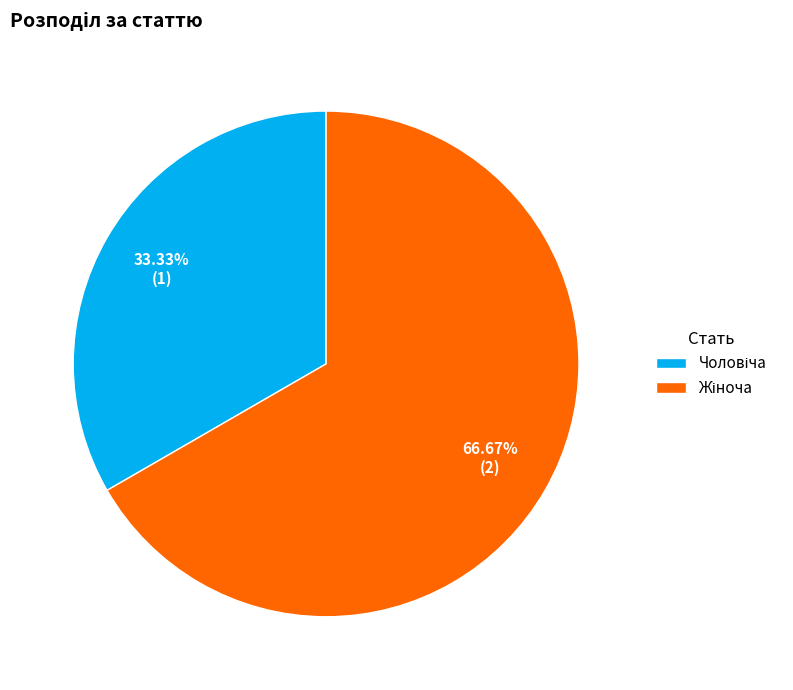

Is there a majority slice in this chart?

Yes